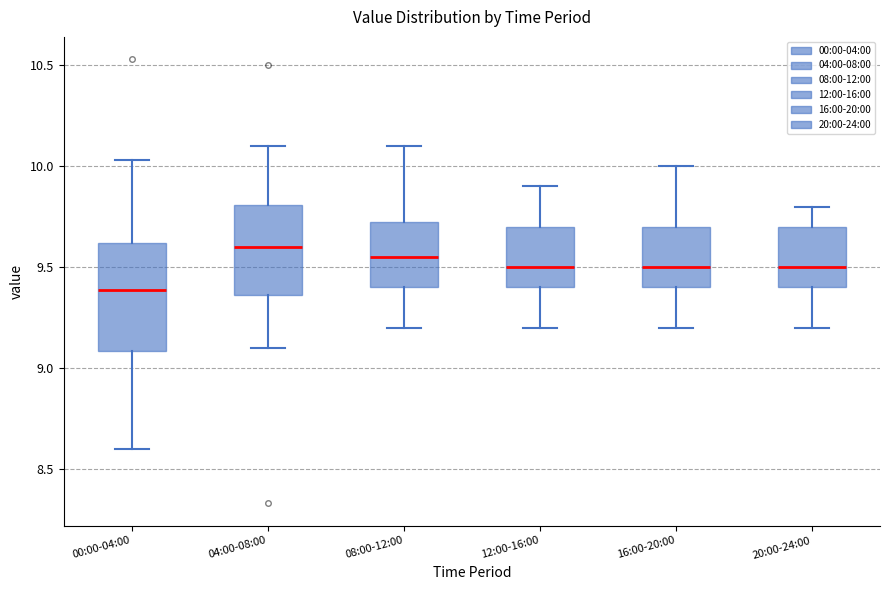

Reading left to right, transcribe this box plot: for each box, give where its median line is, the range the box spans, and where its two whiskers end, as read against the y-axis. The values are not printed on the chart, so give them approximately, as read against the axis.

00:00-04:00: median 9.40, box 9.10 to 9.60, whiskers 8.60 to 10.05
04:00-08:00: median 9.60, box 9.35 to 9.80, whiskers 9.10 to 10.10
08:00-12:00: median 9.55, box 9.40 to 9.75, whiskers 9.20 to 10.10
12:00-16:00: median 9.50, box 9.40 to 9.70, whiskers 9.20 to 9.90
16:00-20:00: median 9.50, box 9.40 to 9.70, whiskers 9.20 to 10.00
20:00-24:00: median 9.50, box 9.40 to 9.70, whiskers 9.20 to 9.80